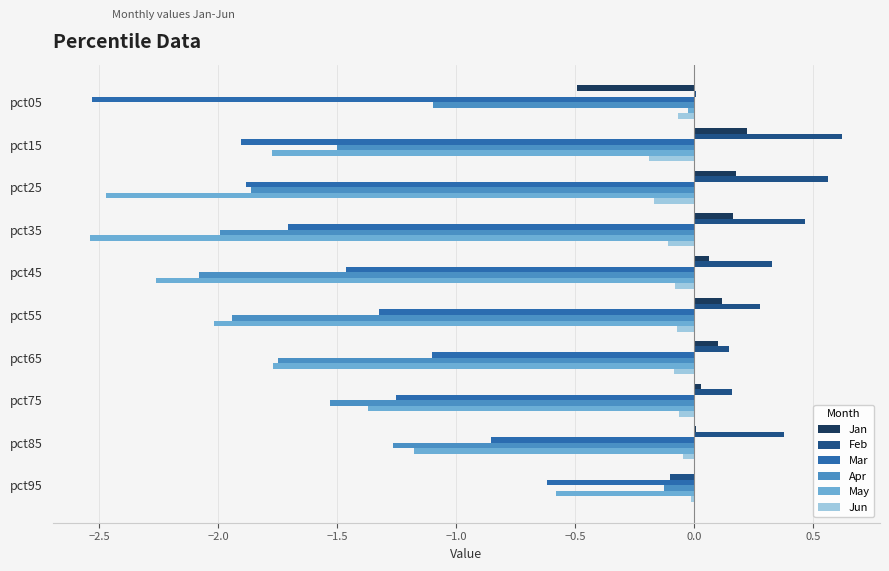

Which category has the highest value in the May series?

pct05